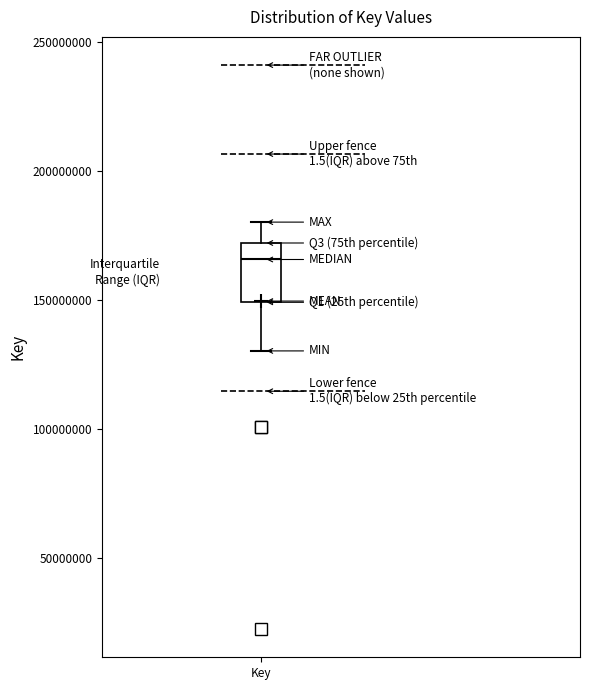

Where is the upper edge of the box for Key on the y-axis? The values are not printed on the chart, so give them approximately, as read against the axis.

170000000